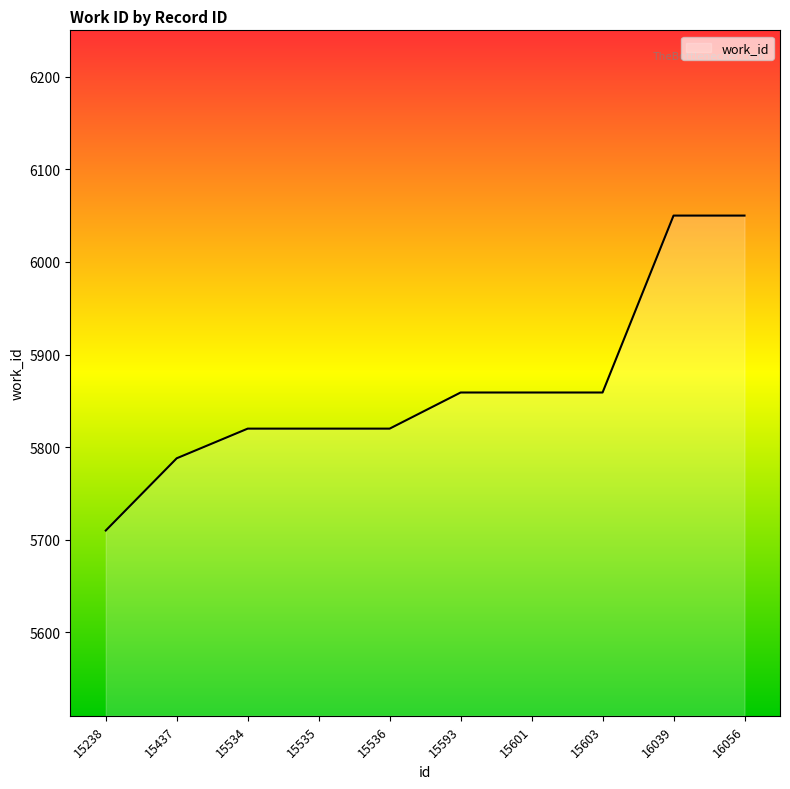

How many categories are shown in the chart?

10